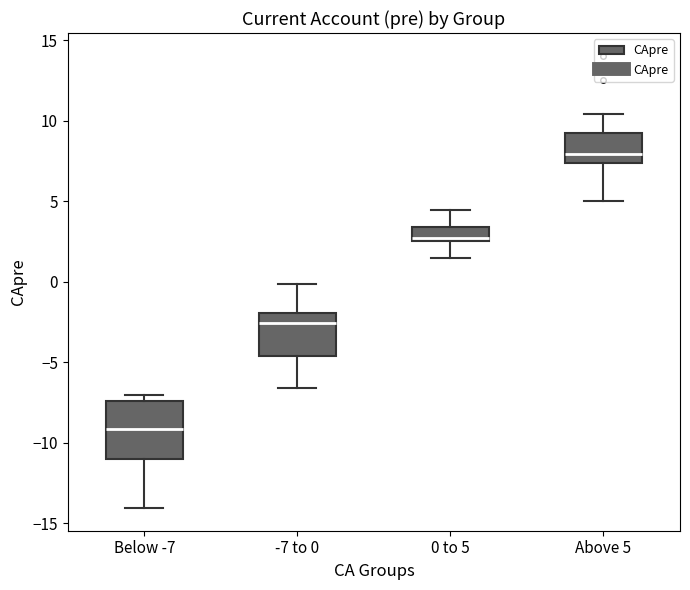

Reading left to right, read every box against the y-axis: the position of its median line, the range the box covers, and the ends of its whiskers. The values are not printed on the chart, so give them approximately, as read against the axis.

Below -7: median -9.0, box -11.0 to -7.5, whiskers -14.0 to -7.0
-7 to 0: median -2.5, box -4.5 to -2.0, whiskers -6.5 to 0.0
0 to 5: median 2.5 (just above the box's lower edge), box 2.5 to 3.5, whiskers 1.5 to 4.5
Above 5: median 8.0, box 7.5 to 9.5, whiskers 5.0 to 10.5